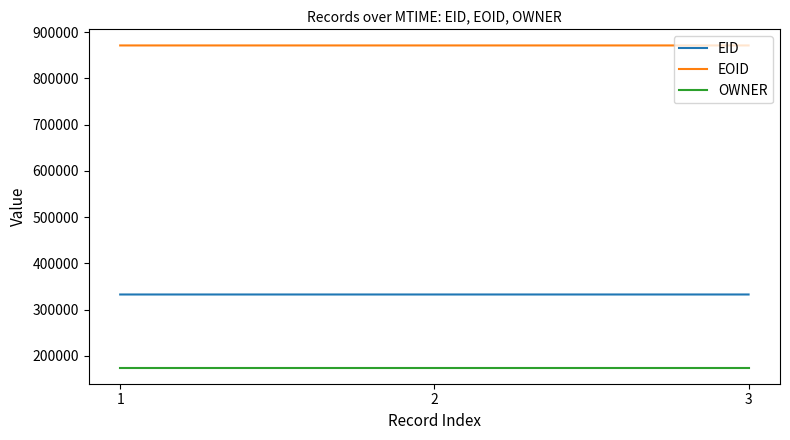

What is the average value of the OWNER series?

174876